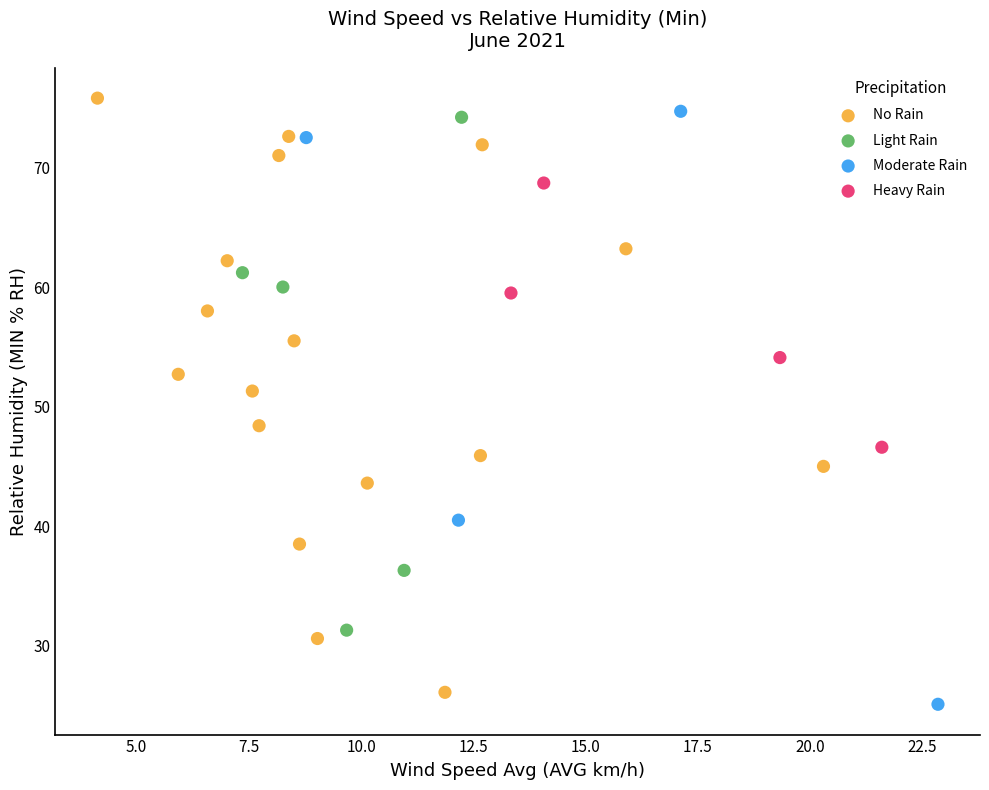

What are all the series names shown in the legend?

No Rain, Light Rain, Moderate Rain, Heavy Rain